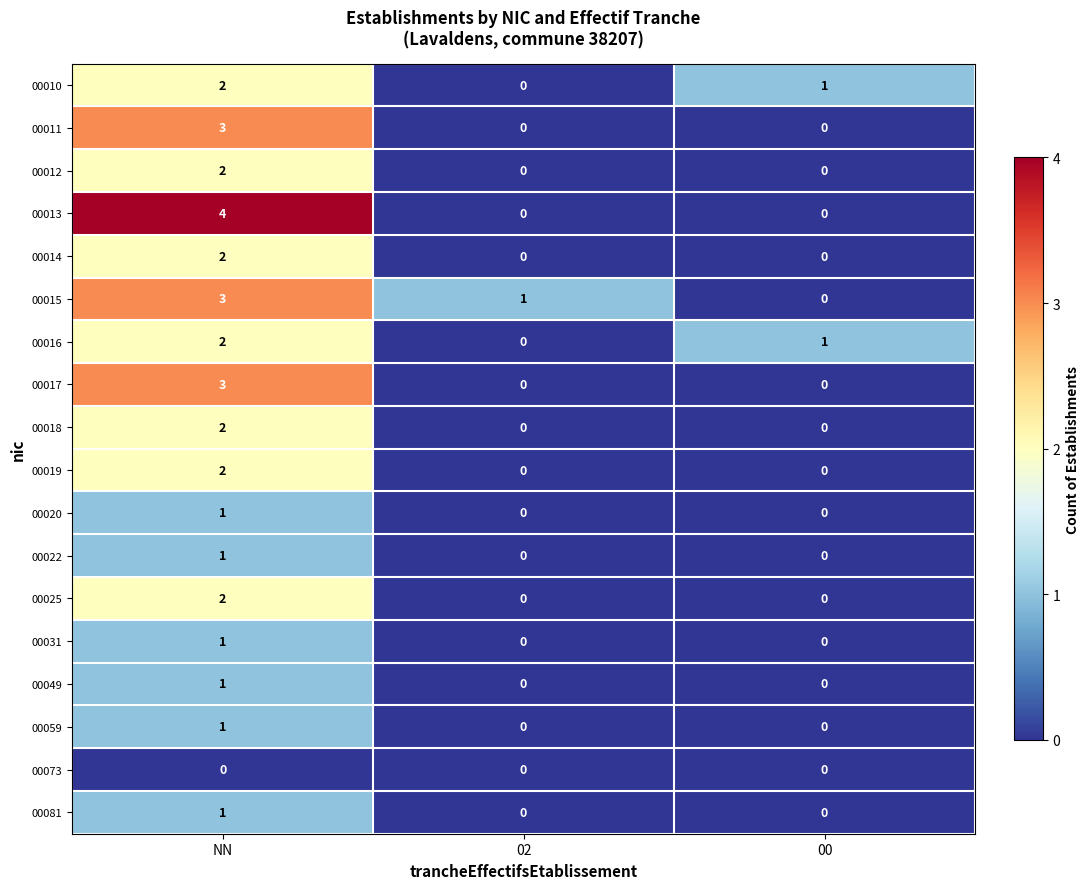

Which category has the highest value across all series?

NN